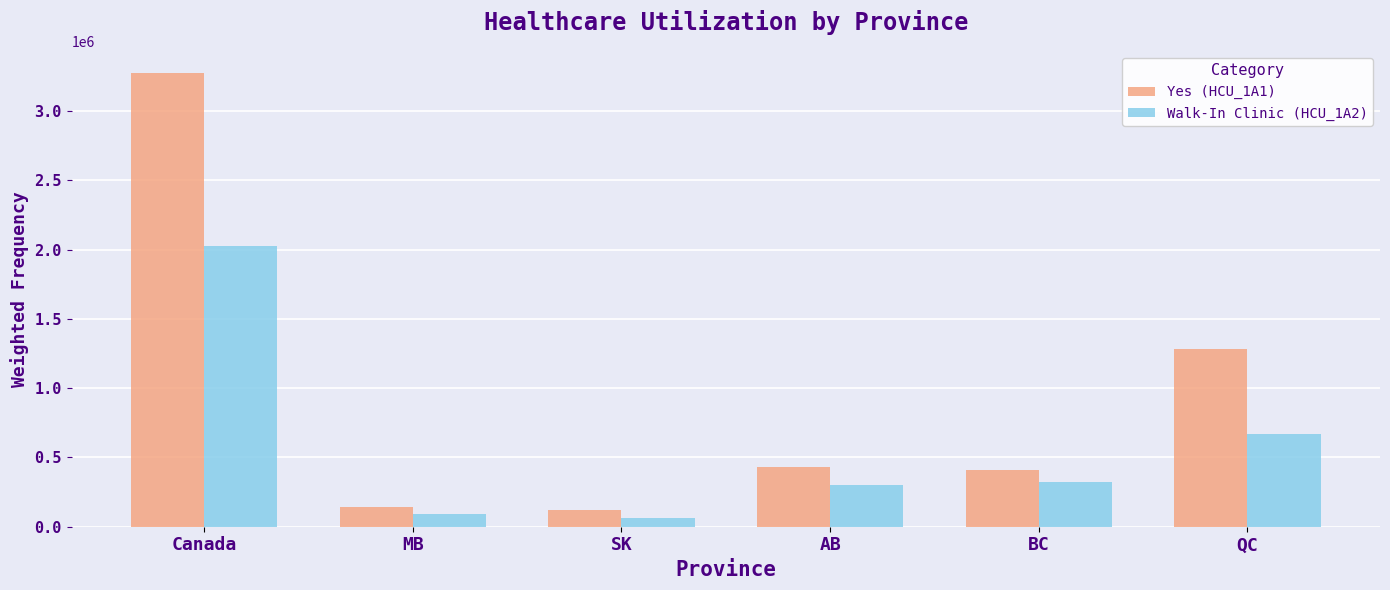

Count the number of data series in this chart.

2